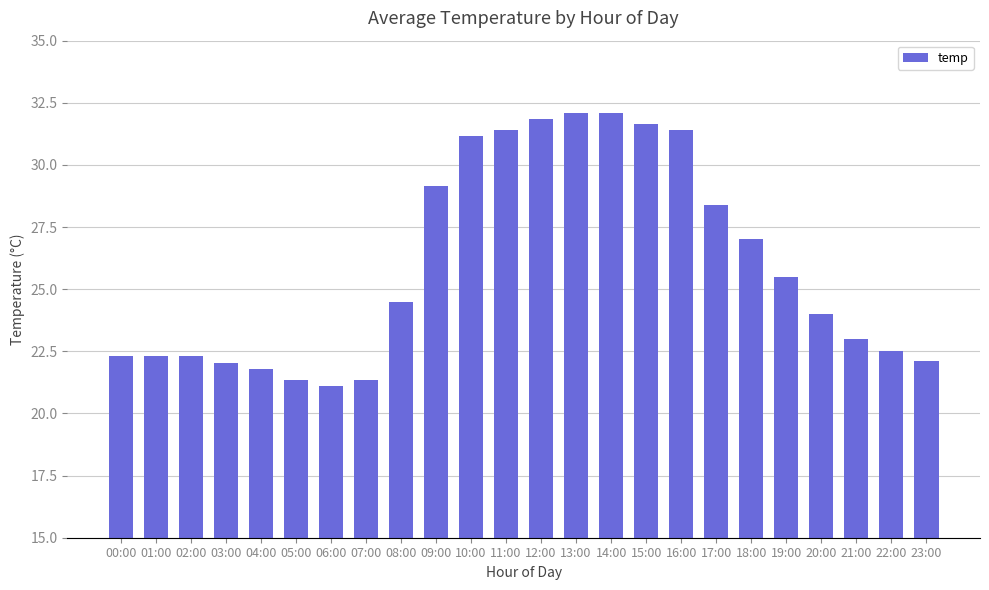

How many distinct data groups are displayed?

1